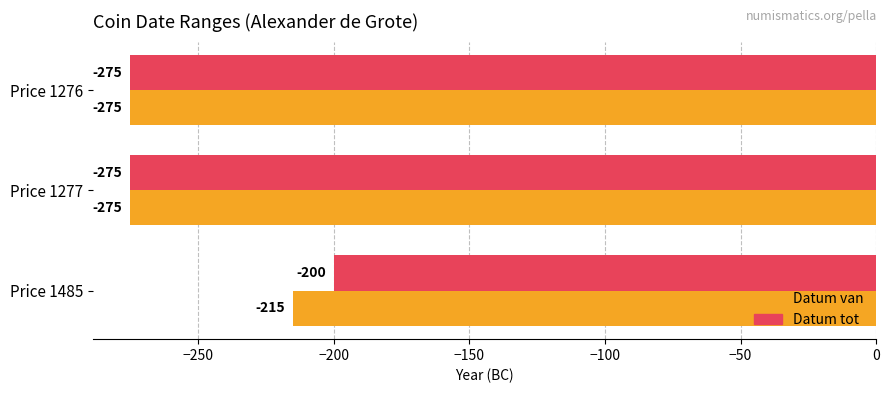

At which category is the sum across all series the highest?

Price 1485